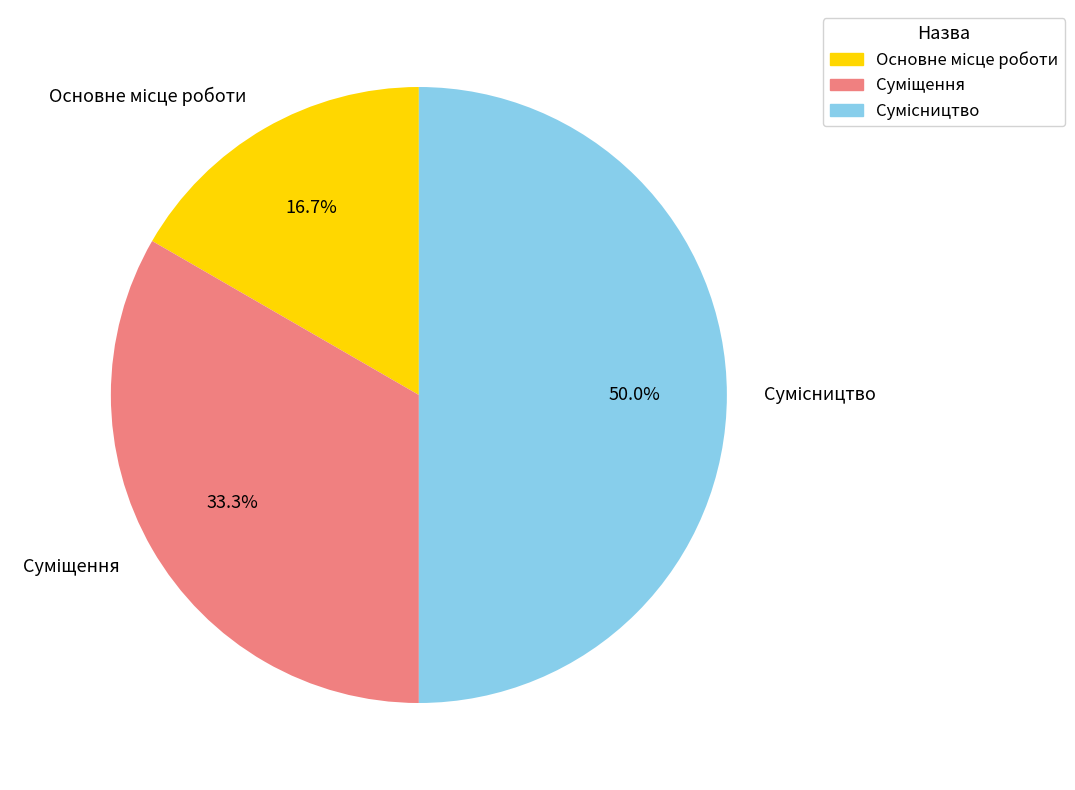

How many segments does this pie chart have?

3